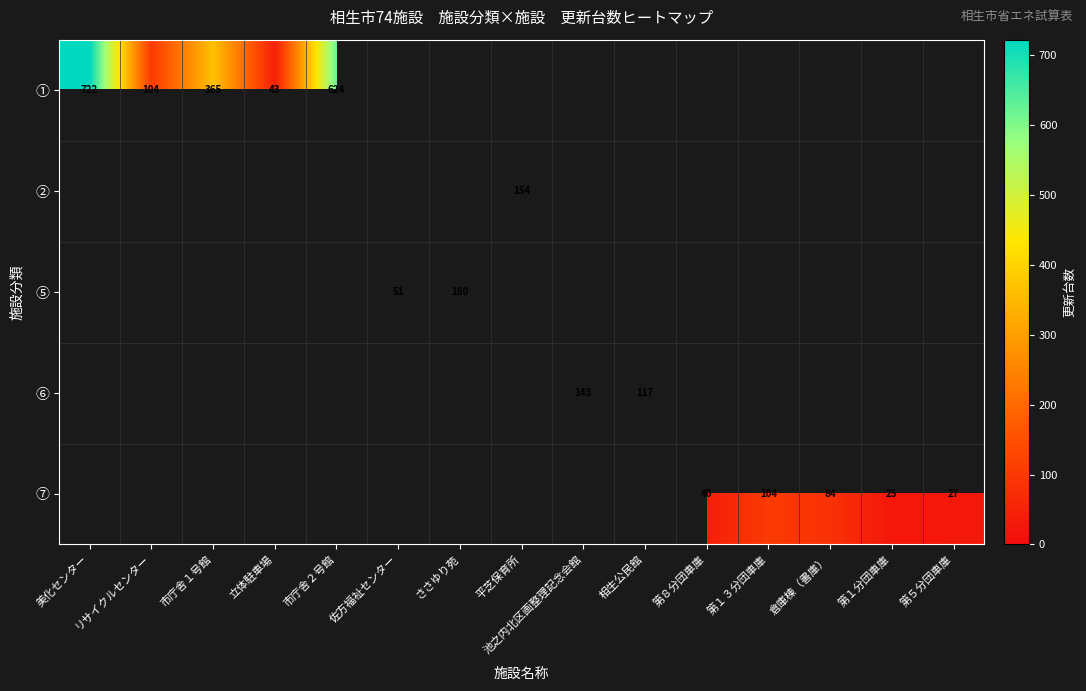

At リサイクルセンター, list the series in order from smallest to largest.

①, ②, ⑤, ⑥, ⑦